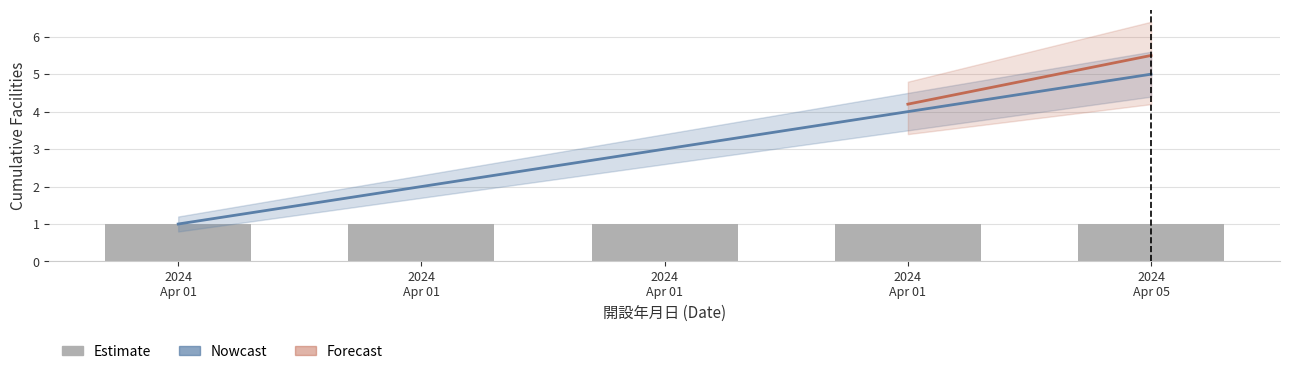

What is the average value of the Upper Band series?

3.4